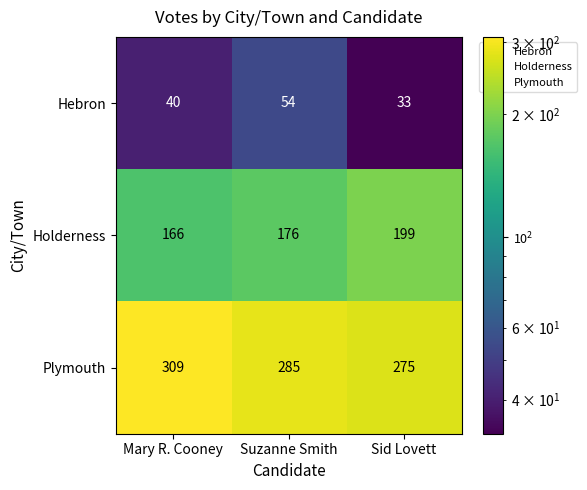

True or false: Hebron has a value of 33 at Sid Lovett.

True